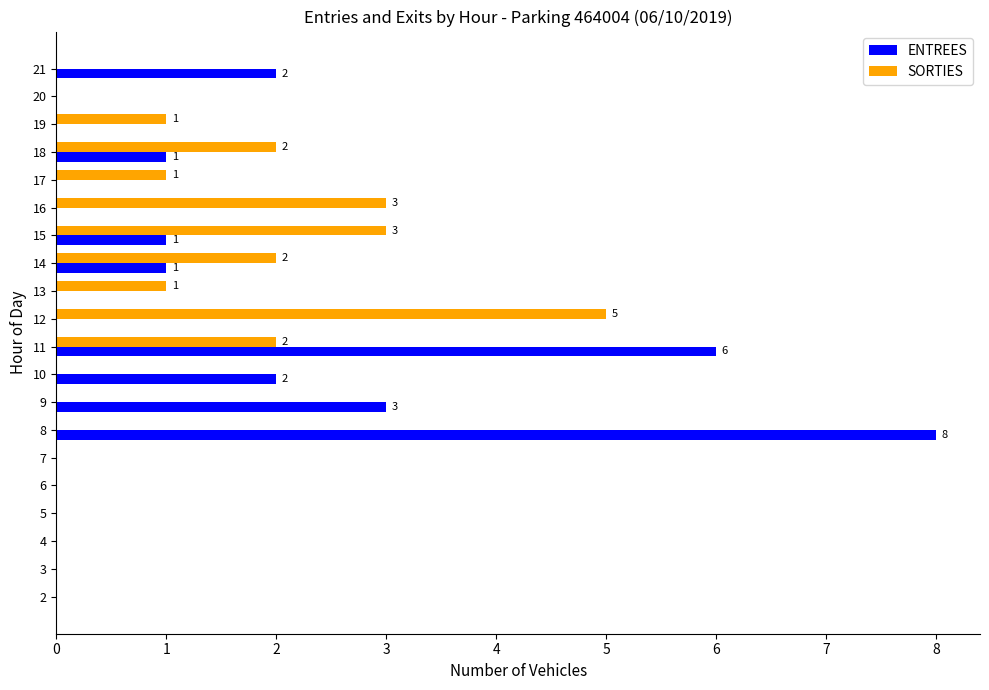

Which category has the highest value in the SORTIES series?

12